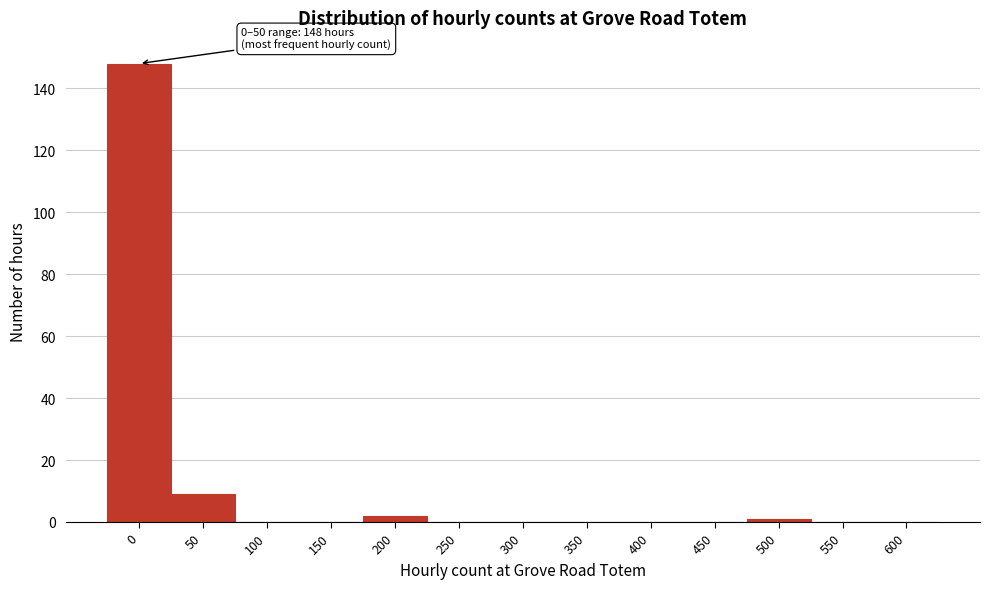

Reading right to left, transcribe all the data shown in this chart.

600=0	550=0	500=1	450=0	400=0	350=0	300=0	250=0	200=2	150=0	100=0	50=9	0=148